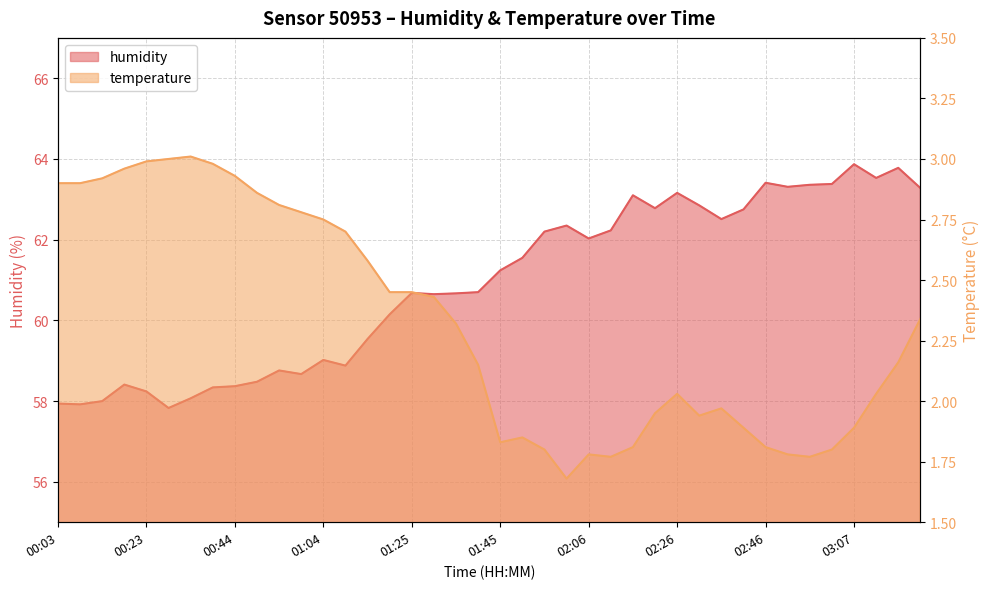

What is the label of the 13th point from the left?

01:04